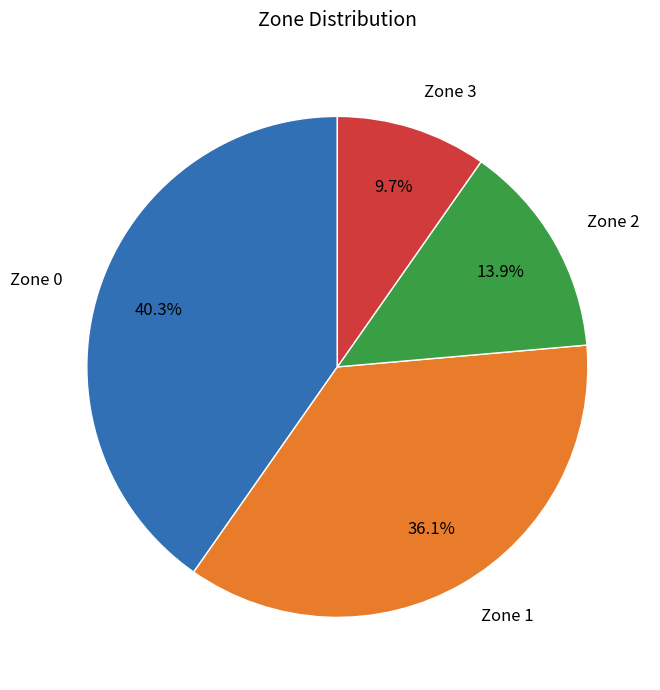

How much of the chart is everything except Zone 3?

90.3%